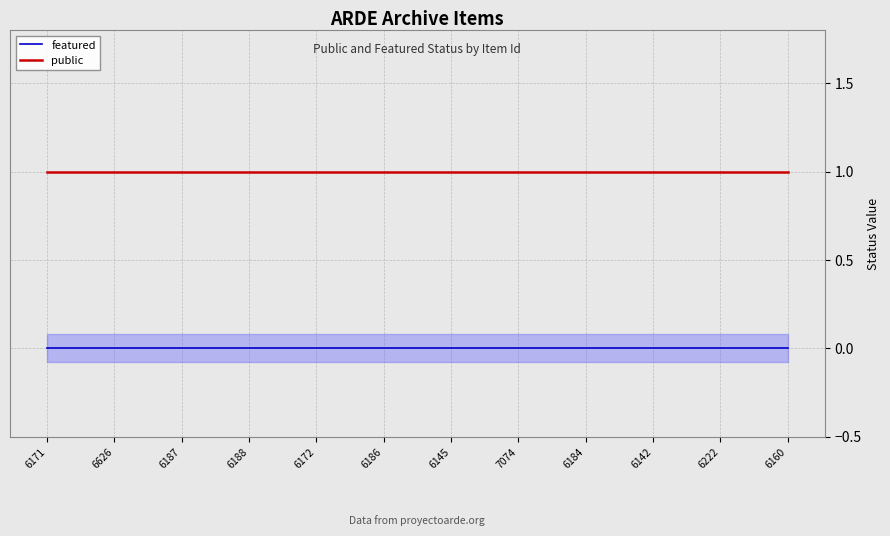

True or false: public and featured cross at least once.

False